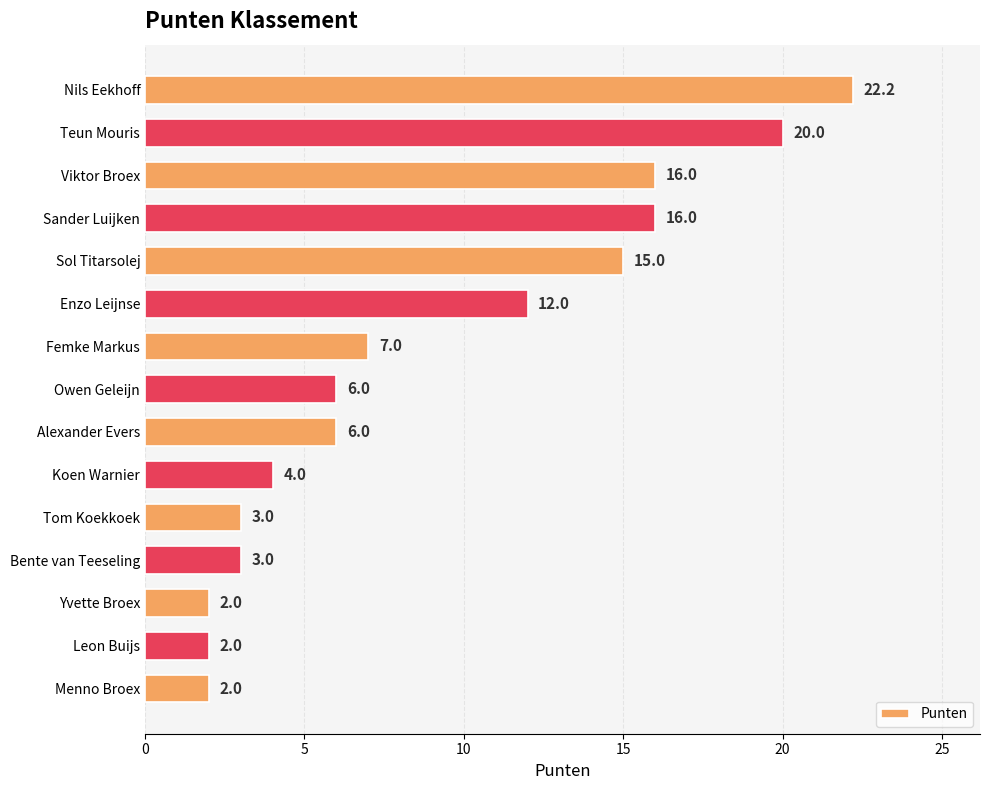

The chart shows a value of 3.7 at Alexander Evers. True or false?

False